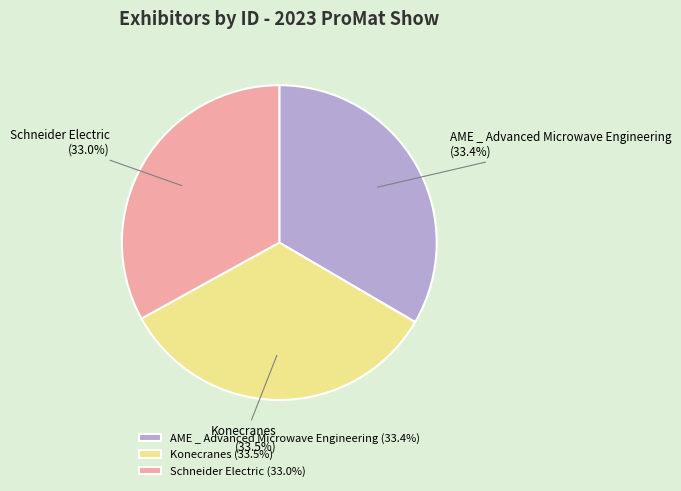

Does any single category account for the majority?

No